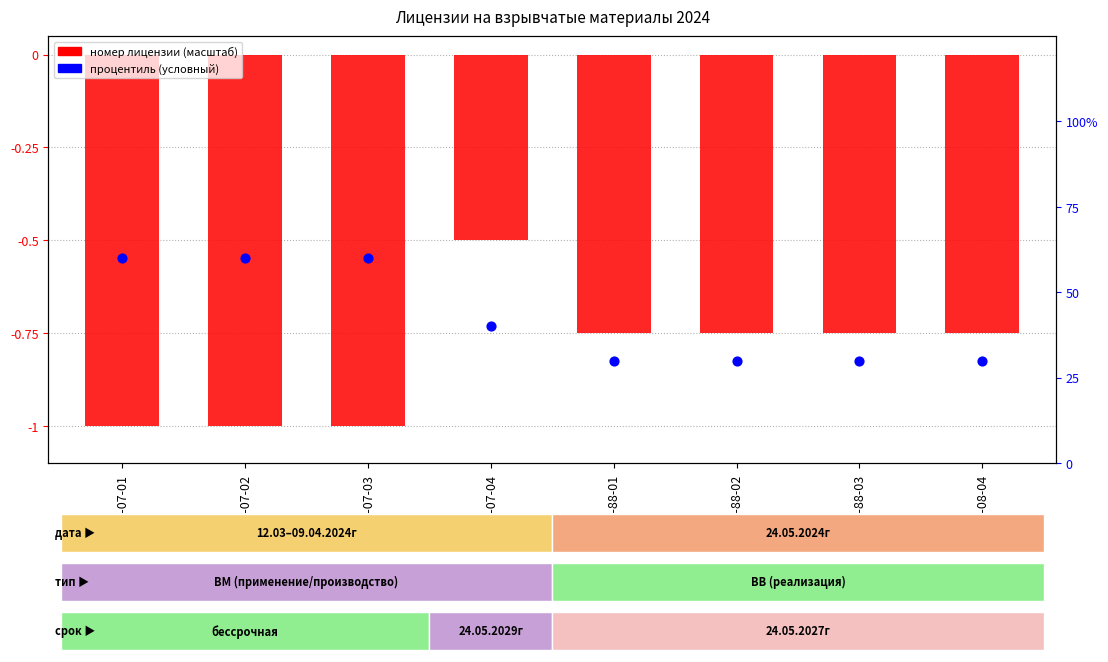

Which series reaches the minimum Y coordinate?

Порядковый номер (масштаб)